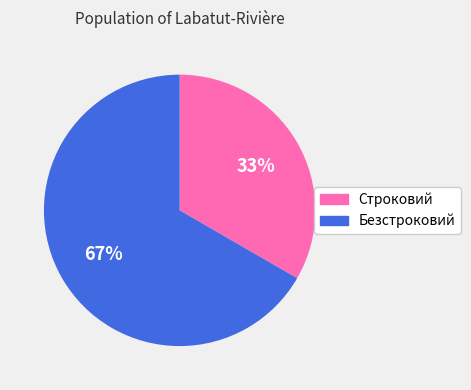

What is the majority slice?

Безстроковий